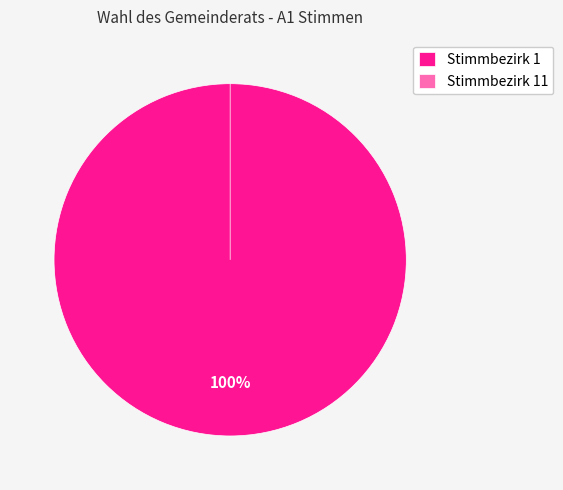

Between Stimmbezirk 11 and Stimmbezirk 1, which is larger?

Stimmbezirk 1